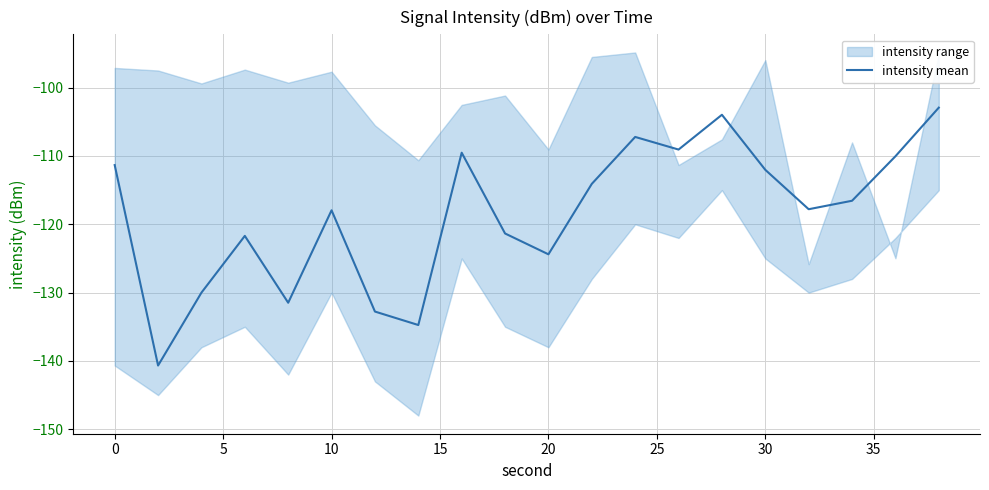

What is the minimum value for intensity mean?

-140.7